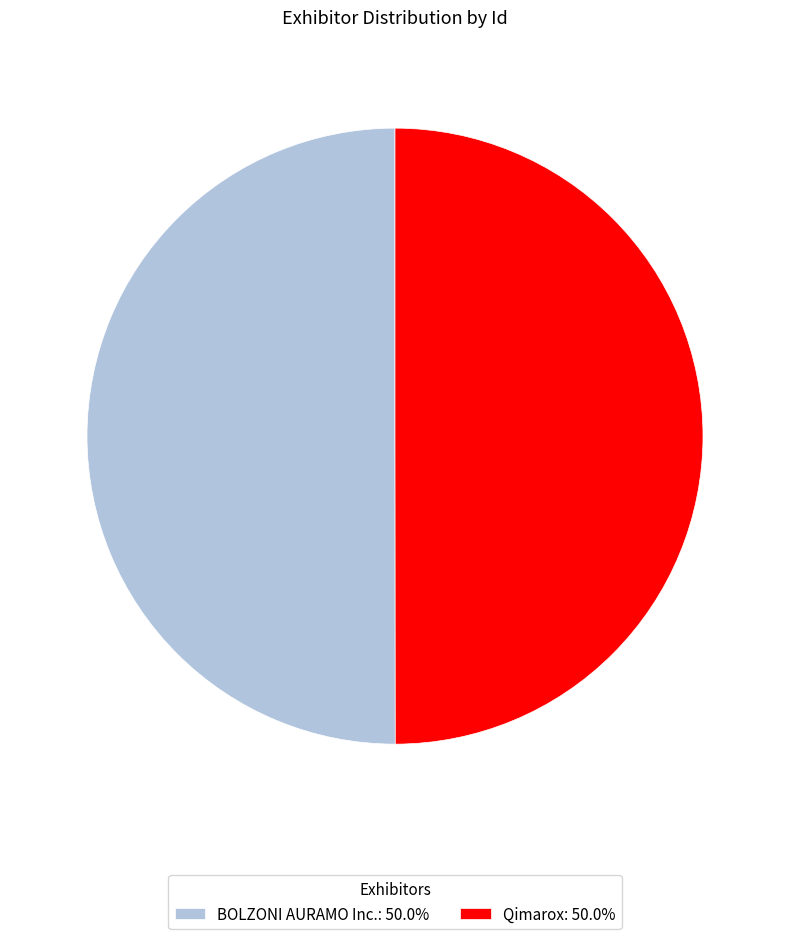

Is it true that Qimarox is 50% of the pie?

True